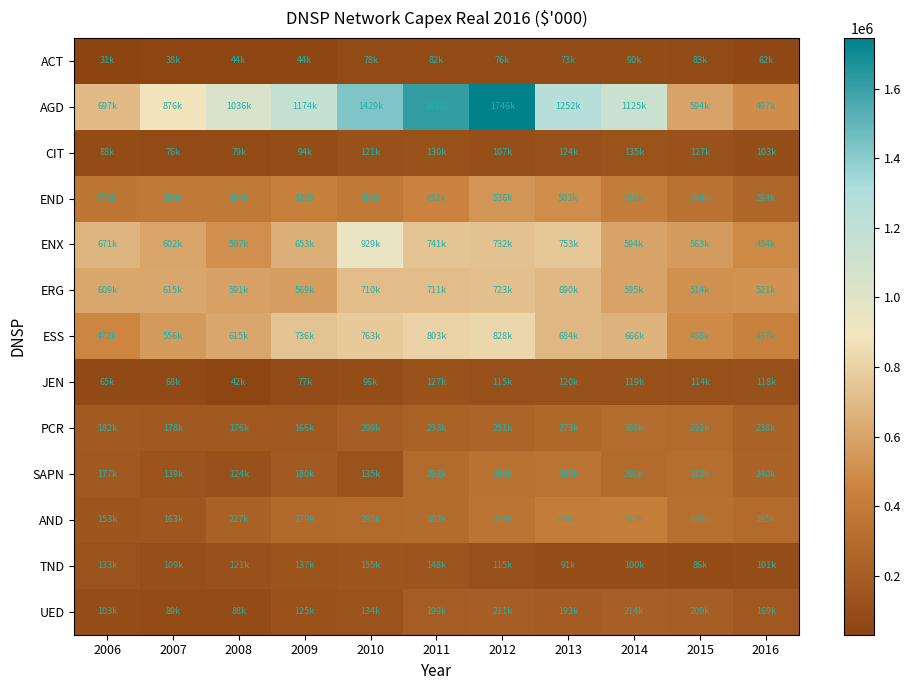

Reading right to left, extract all data points from this chart.

ACT: 2016=62343.4	2015=83196.3	2014=89501.2	2013=73031.8	2012=76094.8	2011=82382.4	2010=77657.5	2009=44388.7	2008=43949.8	2007=37506.8	2006=30742.8
AGD: 2016=496780.8	2015=594420.2	2014=1124827.1	2013=1252072.5	2012=1745968.6	2011=1613375.9	2010=1428741.1	2009=1174426.3	2008=1036144.1	2007=876278.7	2006=696970.6
CIT: 2016=103177.5	2015=127386.8	2014=135074.5	2013=124411.7	2012=107357.3	2011=129812.9	2010=121094.8	2009=93669.1	2008=79126.4	2007=76444.3	2006=88236.8
END: 2016=264140.9	2015=344267.6	2014=411814.3	2013=503138.0	2012=536276.2	2011=452164.6	2010=392370.0	2009=427610.7	2008=384263.8	2007=389076.9	2006=370767.9
ENX: 2016=483929.1	2015=563349.7	2014=594429.2	2013=752749.3	2012=732042.1	2011=741226.1	2010=928581.6	2009=653335.1	2008=507438.5	2007=601867.9	2006=671147.8
ERG: 2016=521282.5	2015=514184.0	2014=594847.6	2013=689997.6	2012=722773.8	2011=711308.7	2010=710457.6	2009=569376.1	2008=590737.5	2007=614522.1	2006=608518.0
ESS: 2016=436889.3	2015=487761.0	2014=666274.9	2013=684210.6	2012=827557.6	2011=802992.7	2010=762739.5	2009=735846.0	2008=614984.8	2007=555616.2	2006=472377.7
JEN: 2016=118208.3	2015=113736.0	2014=118958.6	2013=120079.1	2012=114692.2	2011=126691.3	2010=95922.0	2009=77459.9	2008=41697.7	2007=68476.9	2006=65248.2
PCR: 2016=237642.7	2015=291689.0	2014=307858.4	2013=272947.1	2012=251130.0	2011=233439.4	2010=208607.9	2009=166328.2	2008=175994.8	2007=177791.5	2006=182433.6
SAPN: 2016=239925.3	2015=312916.7	2014=290177.6	2013=345669.3	2012=342134.6	2011=292287.5	2010=135038.2	2009=180386.2	2008=124297.8	2007=139004.2	2006=177040.3
AND: 2016=295264.7	2015=329176.3	2014=416738.4	2013=405995.4	2012=353052.2	2011=302039.7	2010=295031.2	2009=279165.7	2008=226884.4	2007=162679.2	2006=152643.4
TND: 2016=100866.1	2015=85856.2	2014=100214.5	2013=91297.1	2012=115382.0	2011=147573.5	2010=155473.0	2009=136850.8	2008=120766.0	2007=109199.4	2006=133404.5
UED: 2016=169240.4	2015=209472.5	2014=213532.2	2013=192800.1	2012=210907.4	2011=199163.2	2010=134389.5	2009=124915.2	2008=88252.9	2007=88748.6	2006=103044.2